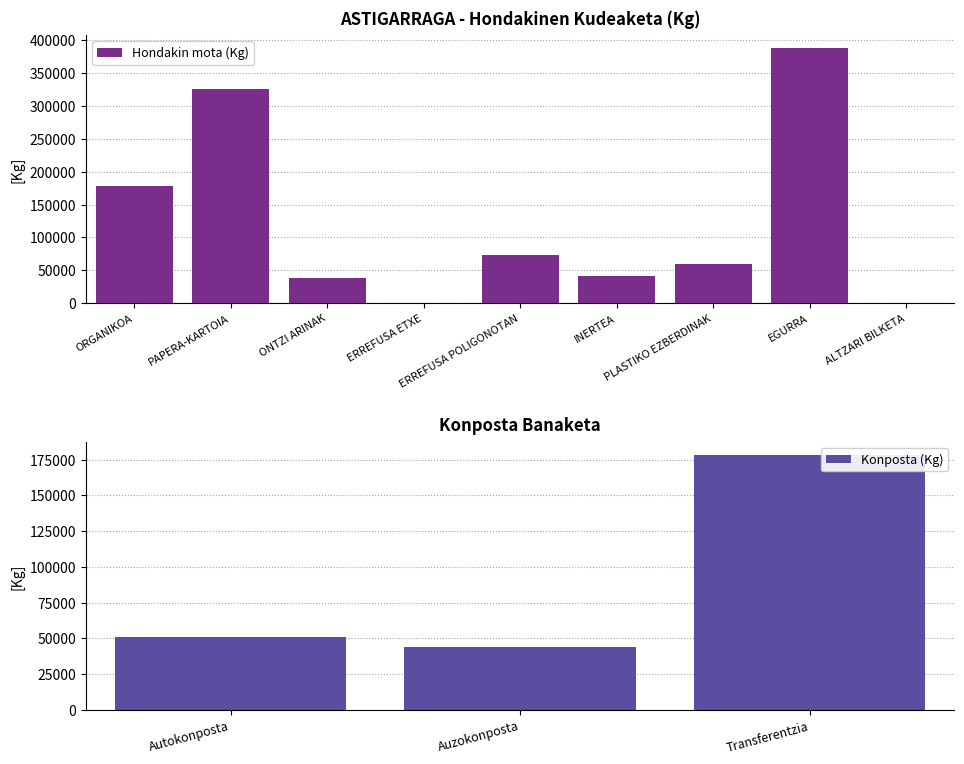

What position from the left is INERTEA?

6